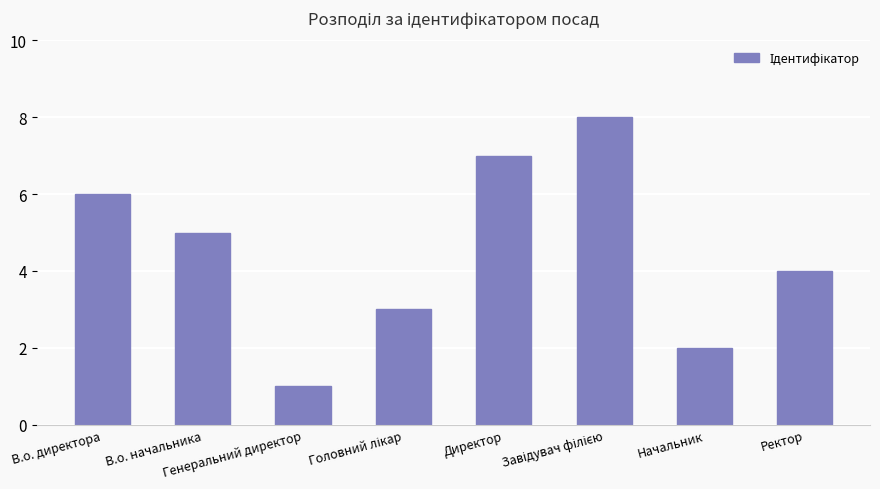

Reading left to right, what are all the values shown in this chart?

6	5	1	3	7	8	2	4